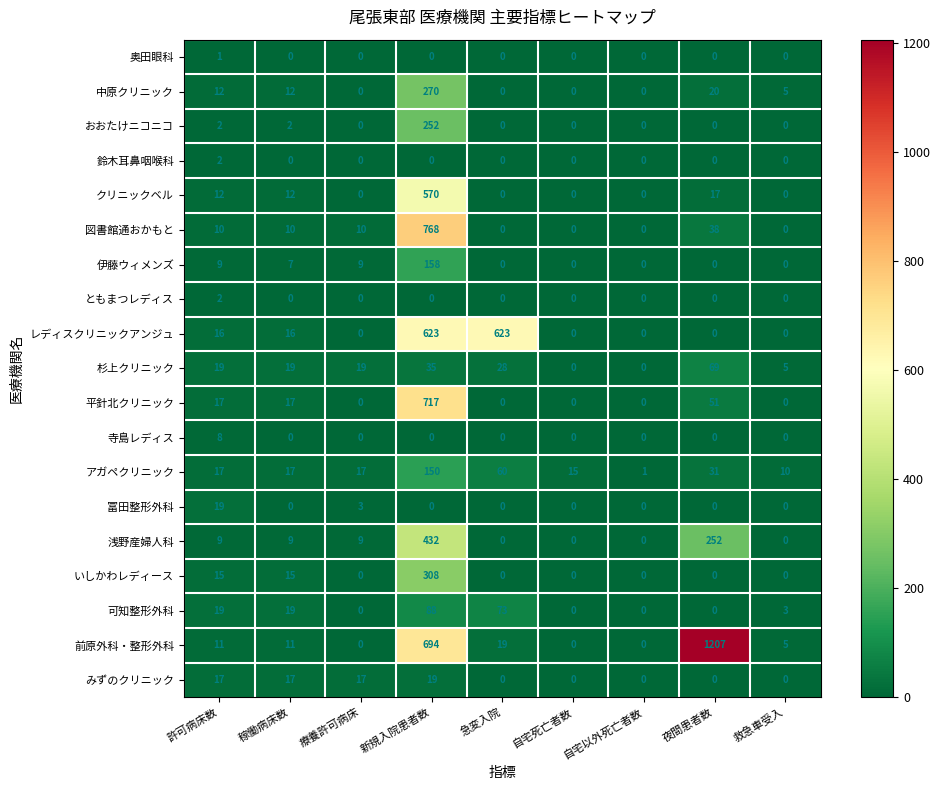

At how many categories does at least one series exceed 504?

3